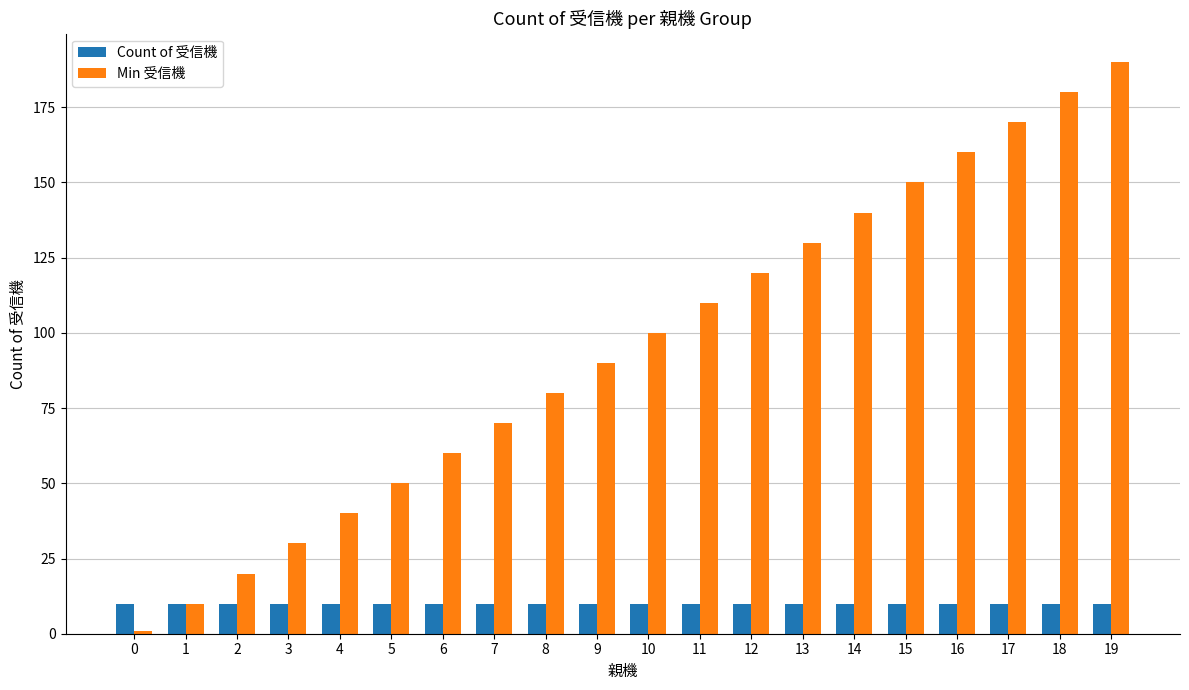

What is the spread (max minus min) of values at 9?

80